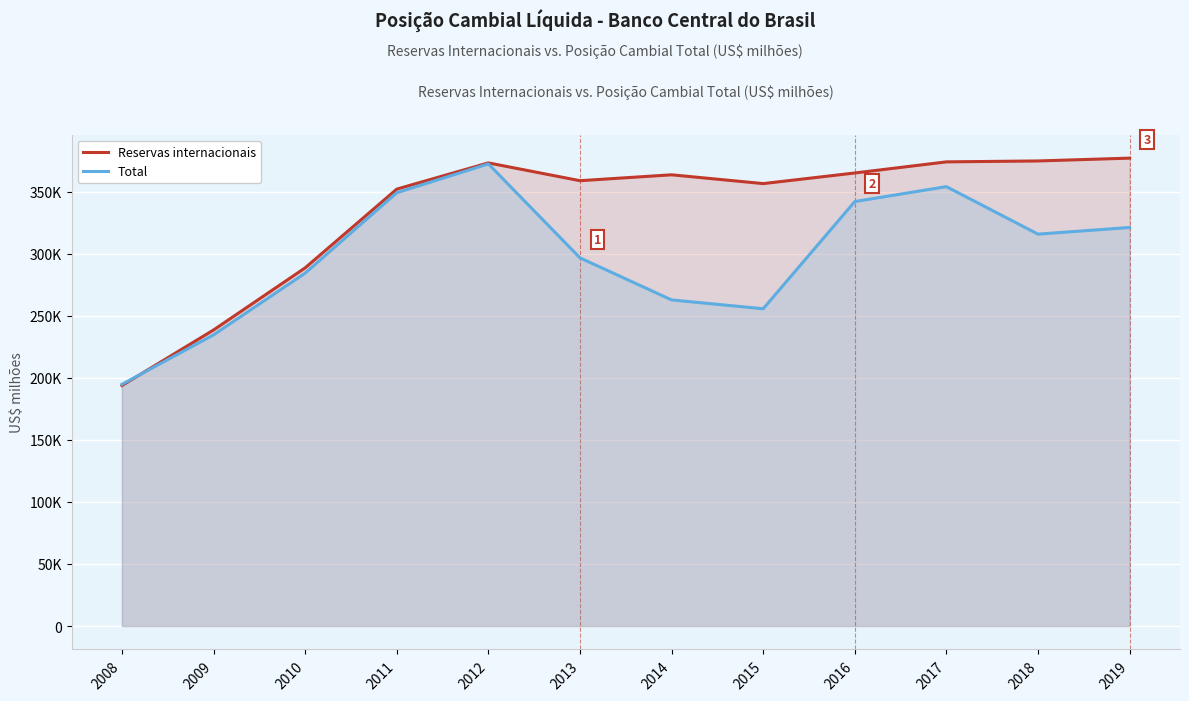

True or false: Reservas internacionais has more than 0 points higher than both neighbors.

True